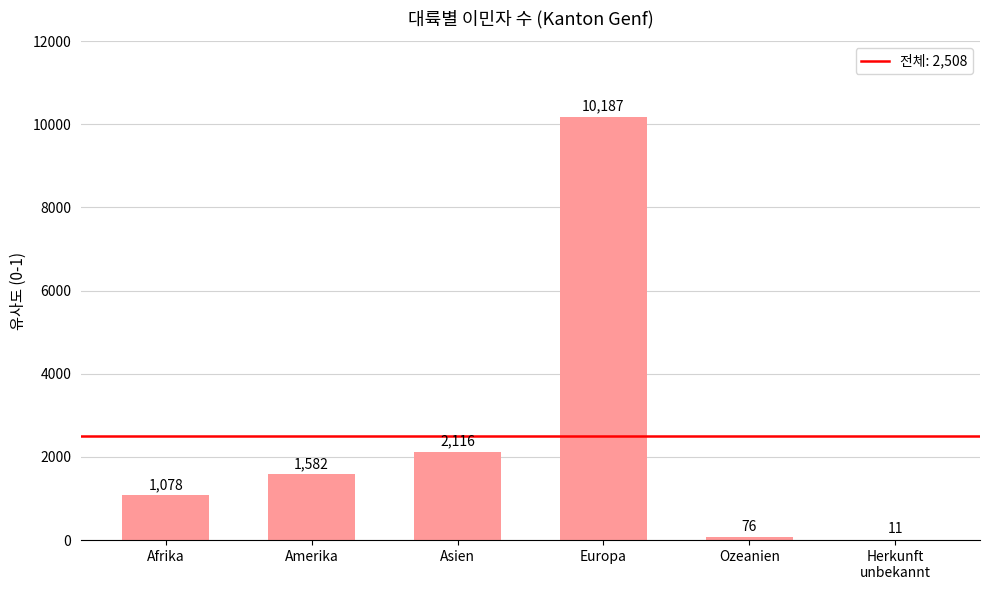

What is the change in value from Afrika to Asien?

+1038